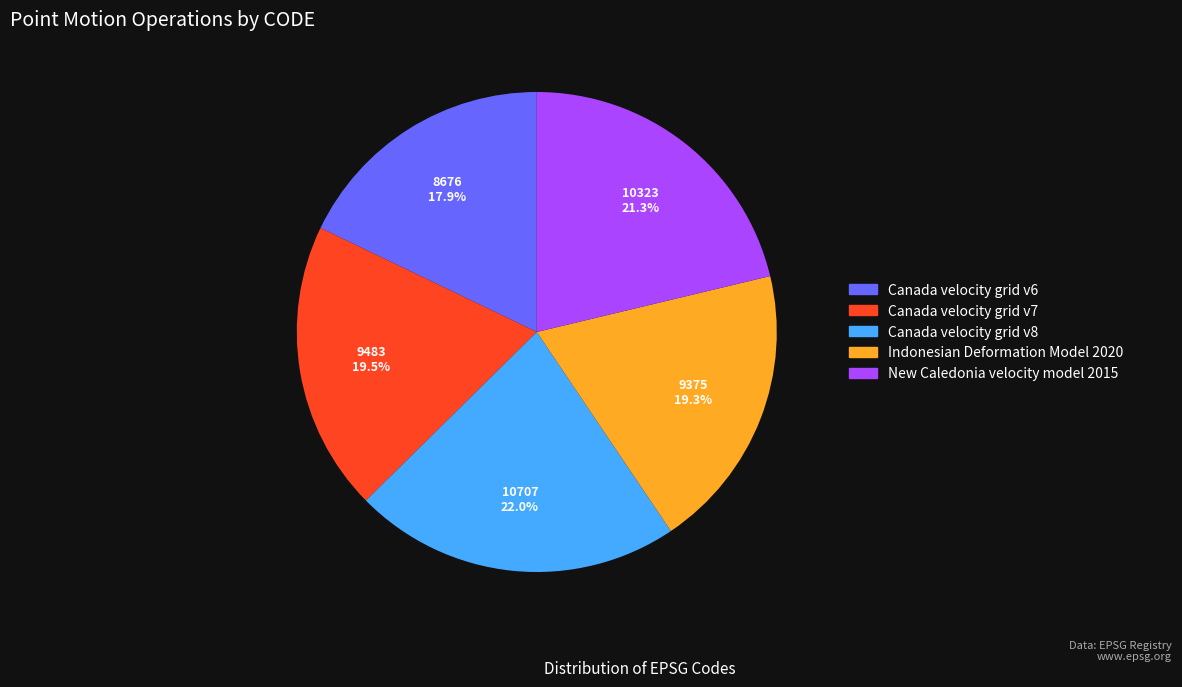

How many slices are in this pie chart?

5